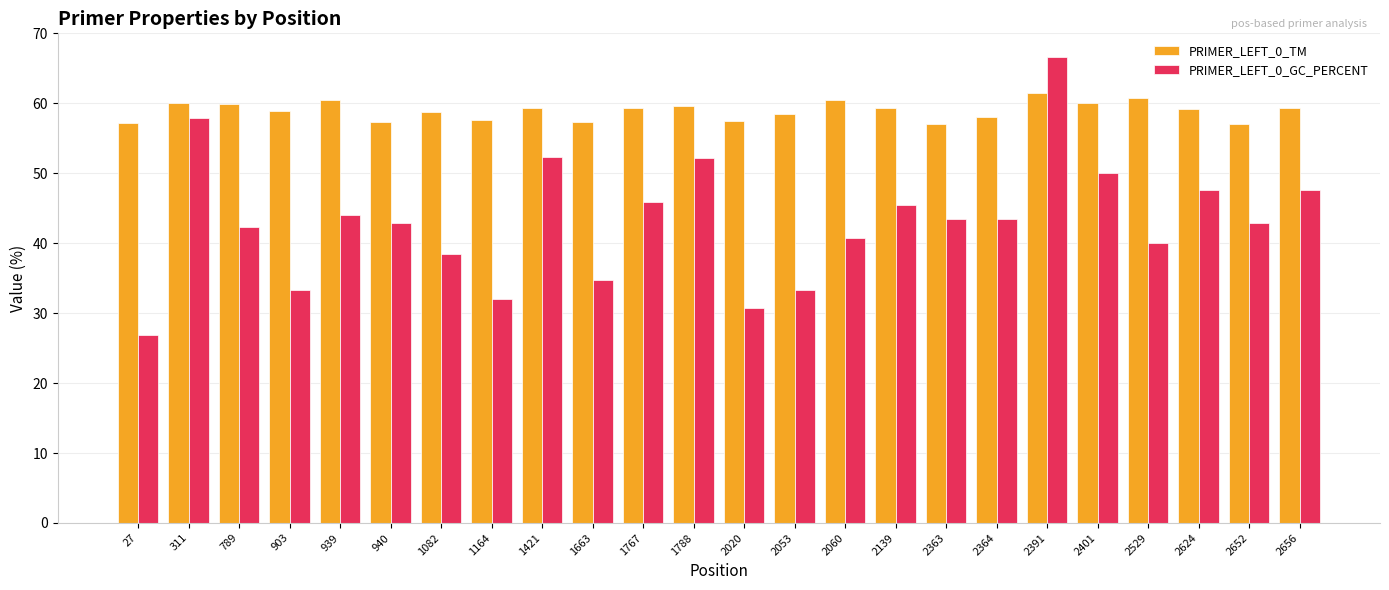

Rank the series by their maximum value, from highest to lowest.

PRIMER_LEFT_0_GC_PERCENT, PRIMER_LEFT_0_TM